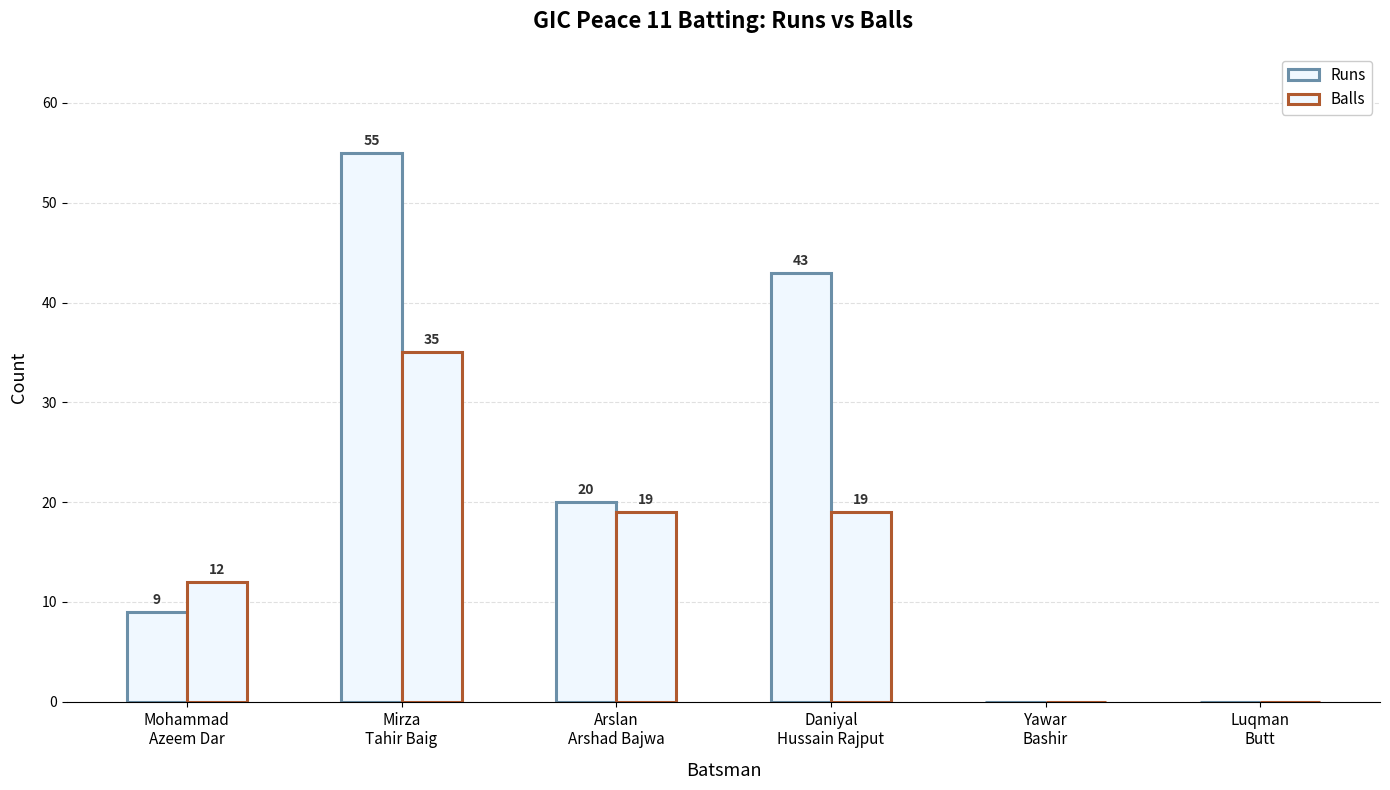

What position from the left is Yawar
Bashir?

5